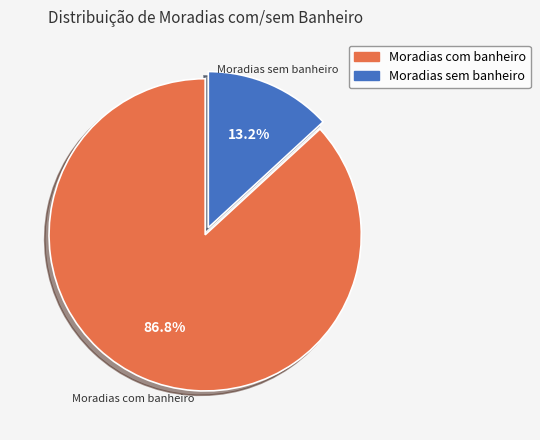

Which has a higher value, Moradias com banheiro or Moradias sem banheiro?

Moradias com banheiro